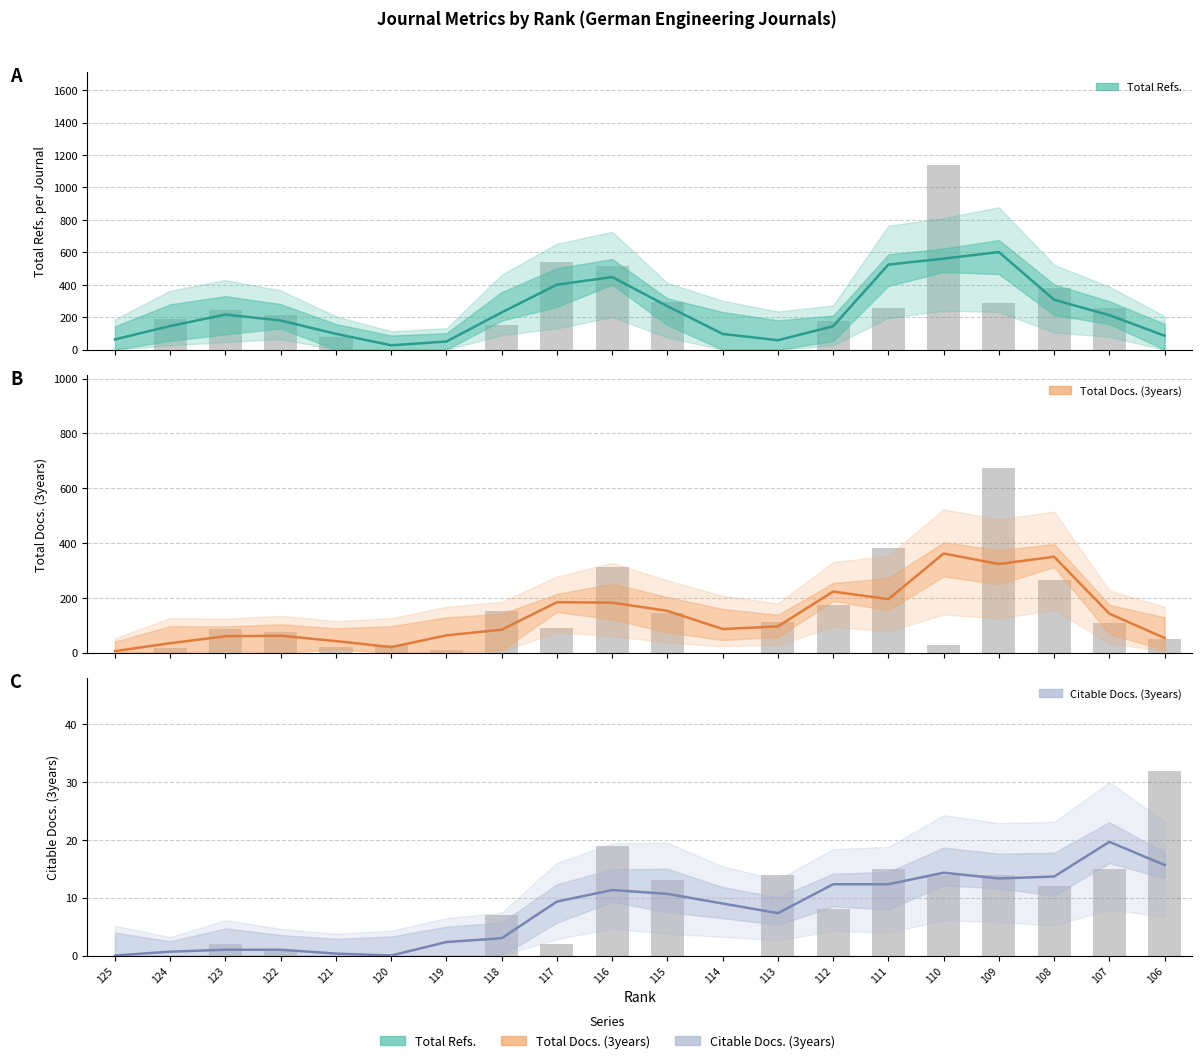

What is the value of the Total Refs. bar at the 18th from the left?

380